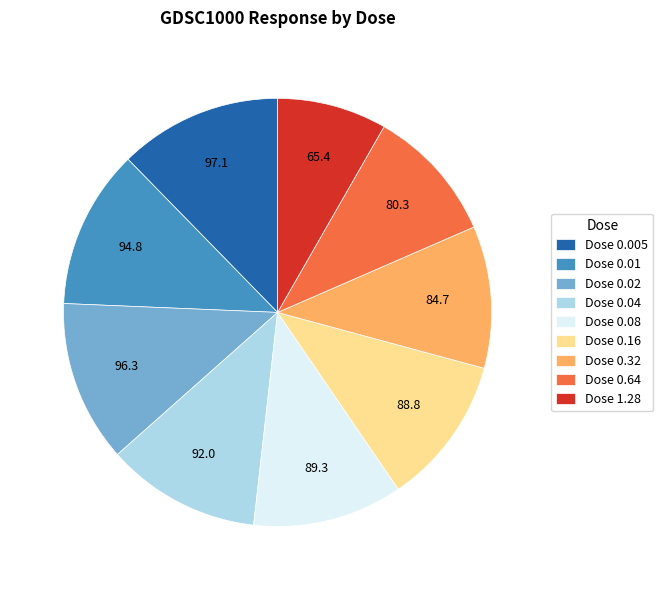

True or false: Dose 0.08 accounts for 20% of the total.

False